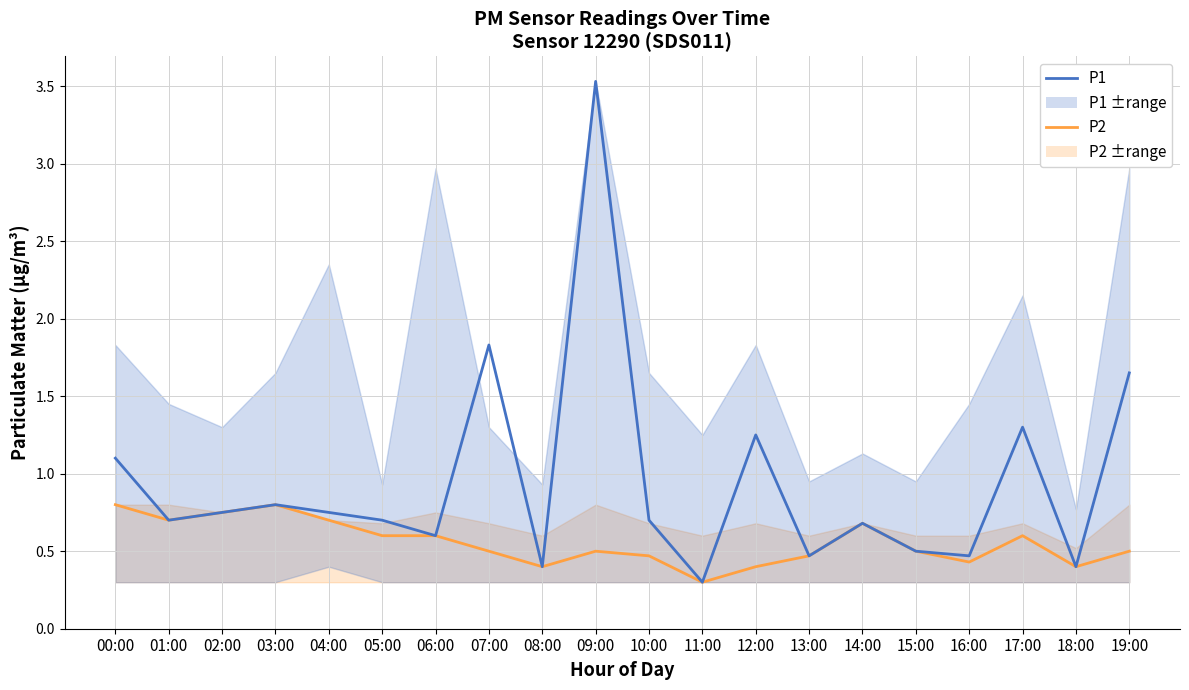

True or false: P2 and P1 cross at least once.

False